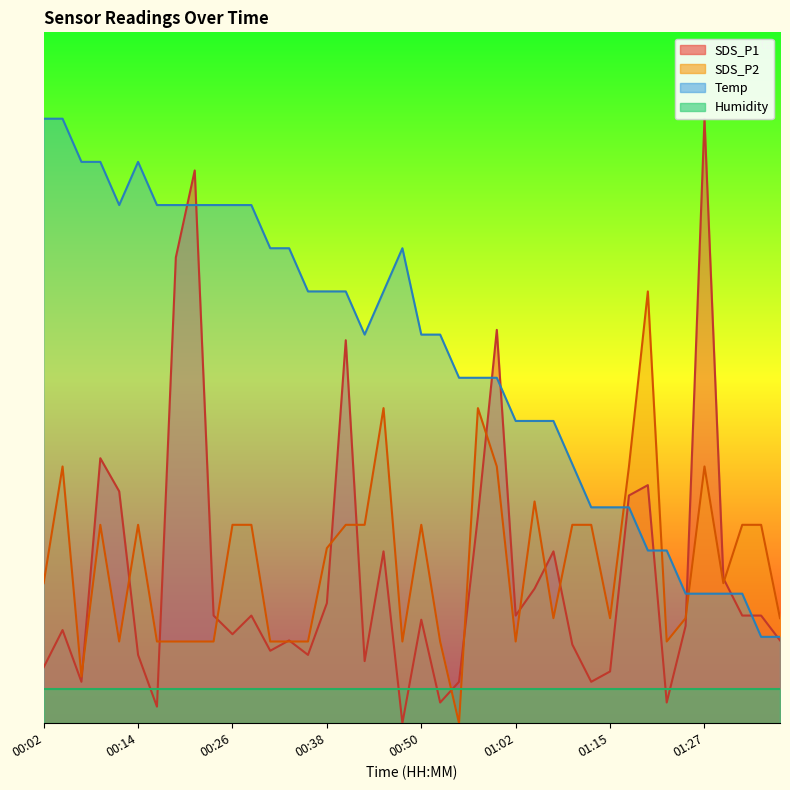

True or false: SDS_P2 has a value of 1.1 at 00:50.

True